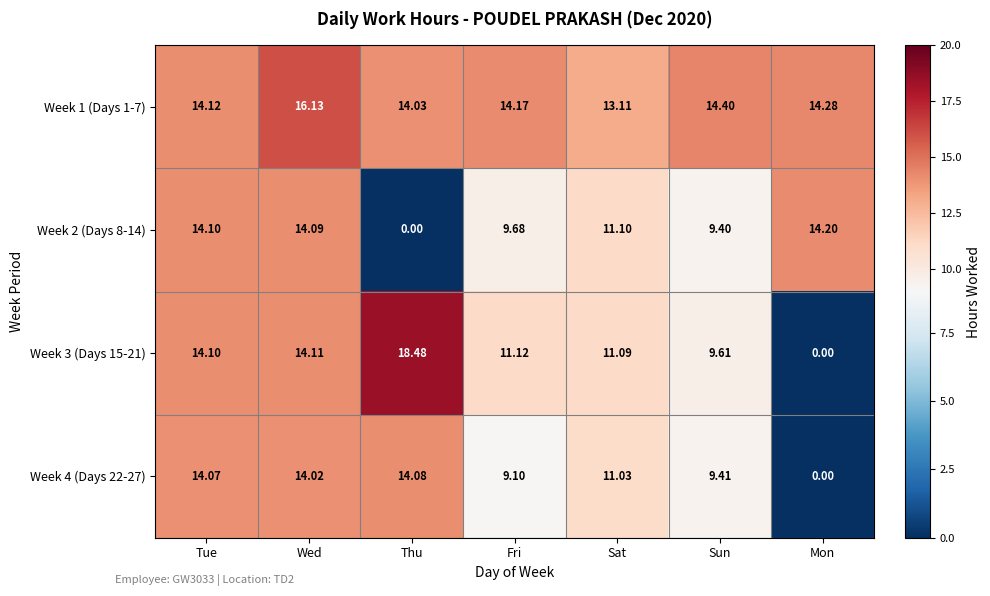

At which label is Week 2 (Days 8-14) closest to 7?

Sun